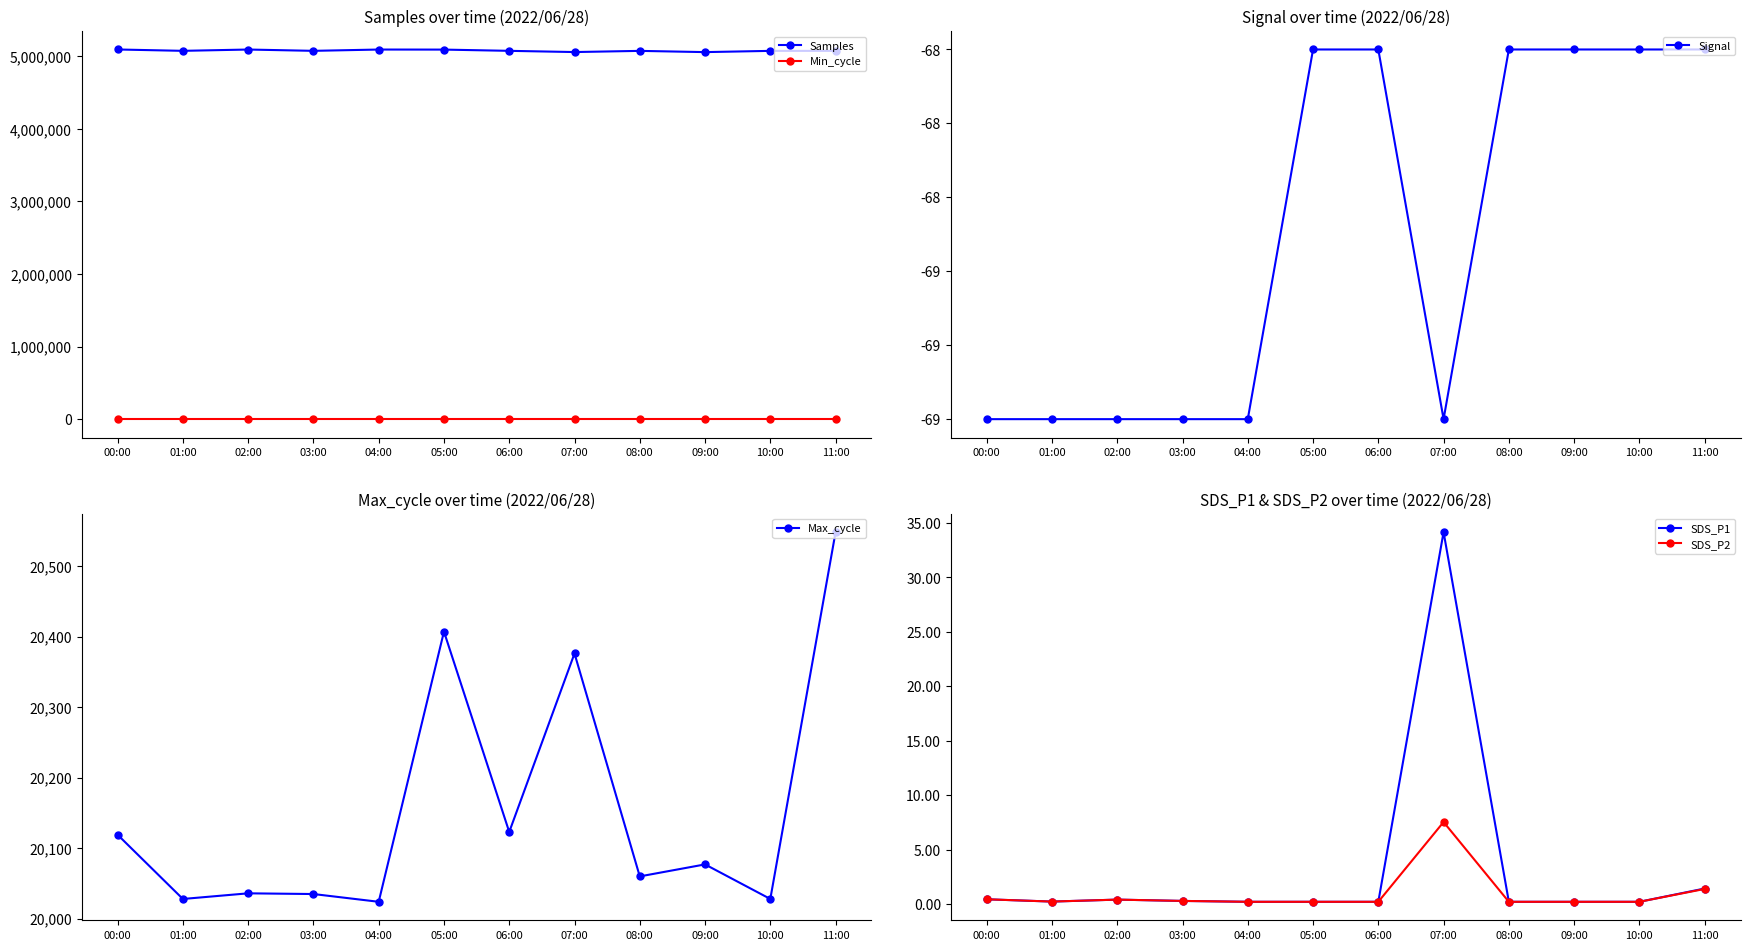

What is the difference between the second highest and minimum values in the Samples series?

35556